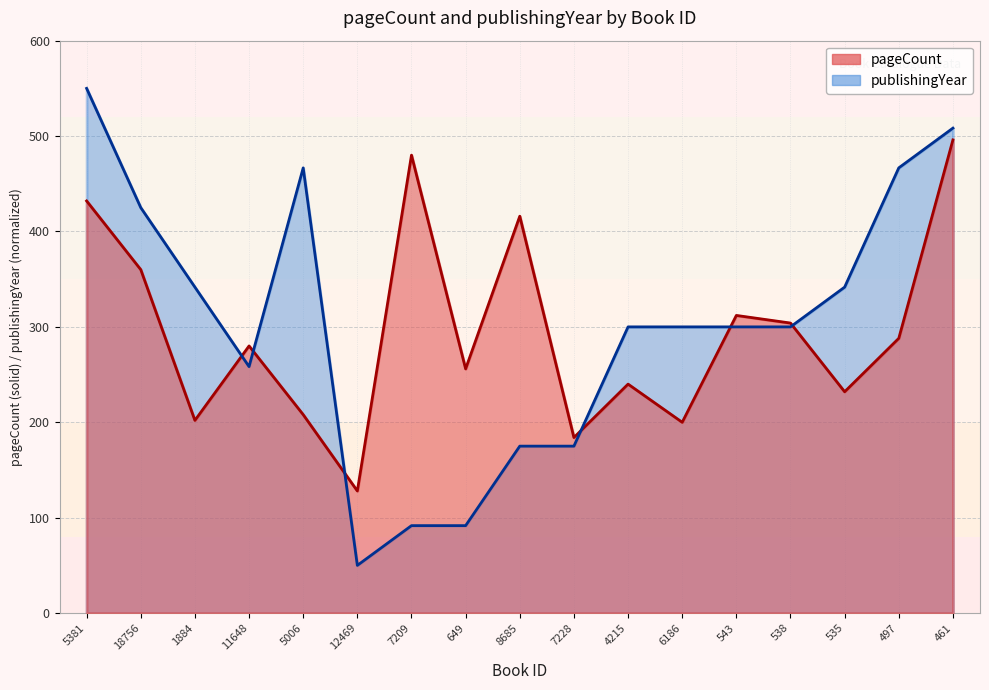

At which category does the chart reach its minimum across all series?

12469